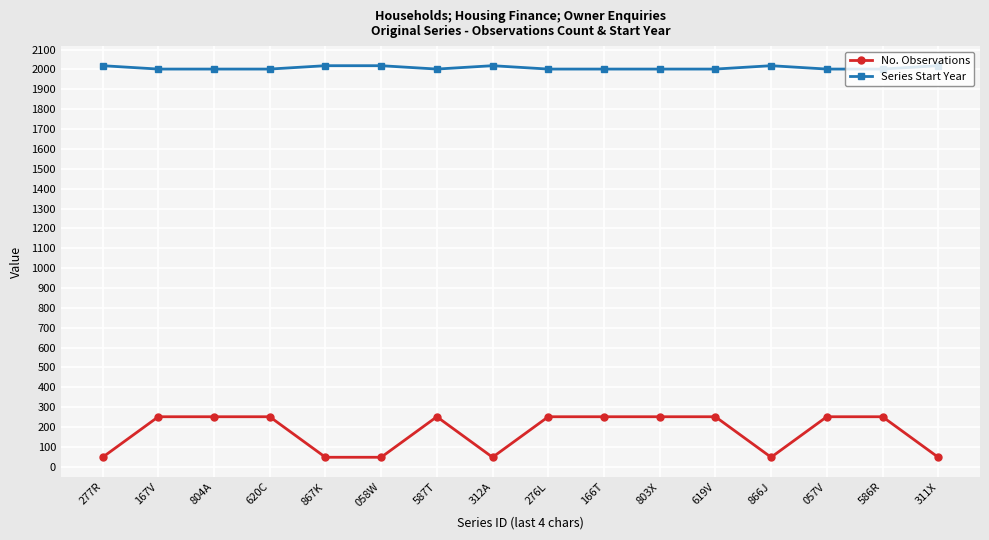

What is the difference between the highest and lowest values at 311X?

1971